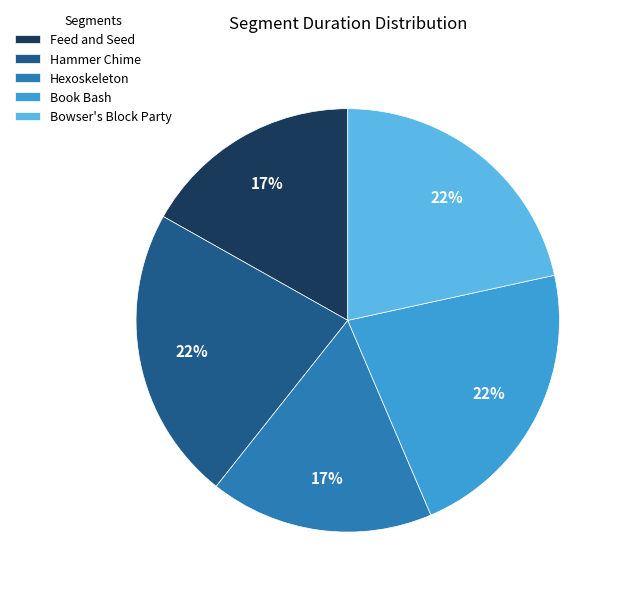

True or false: Feed and Seed accounts for 30% of the total.

False